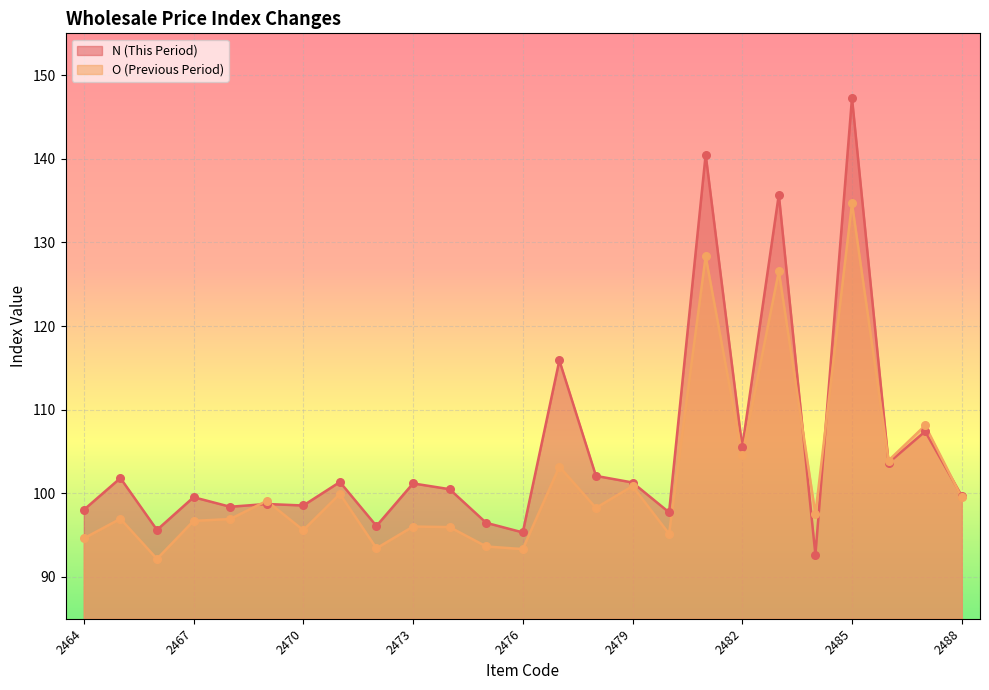

What are all the series names shown in the legend?

N (This Period), O (Previous Period)